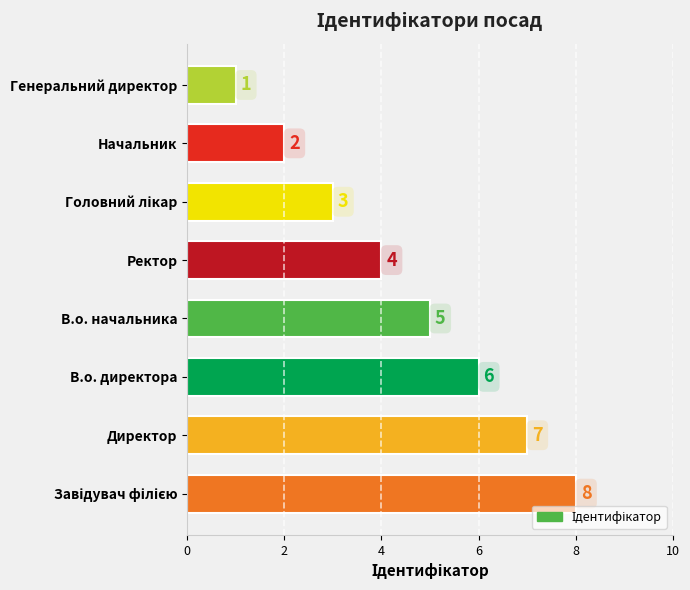

At which category does the chart reach its minimum across all series?

Генеральний директор